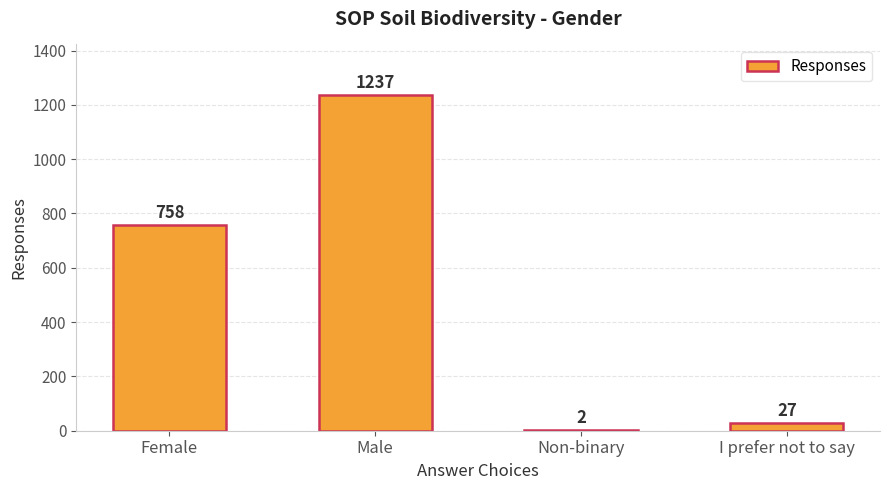

The value at Male is 1237. True or false?

True